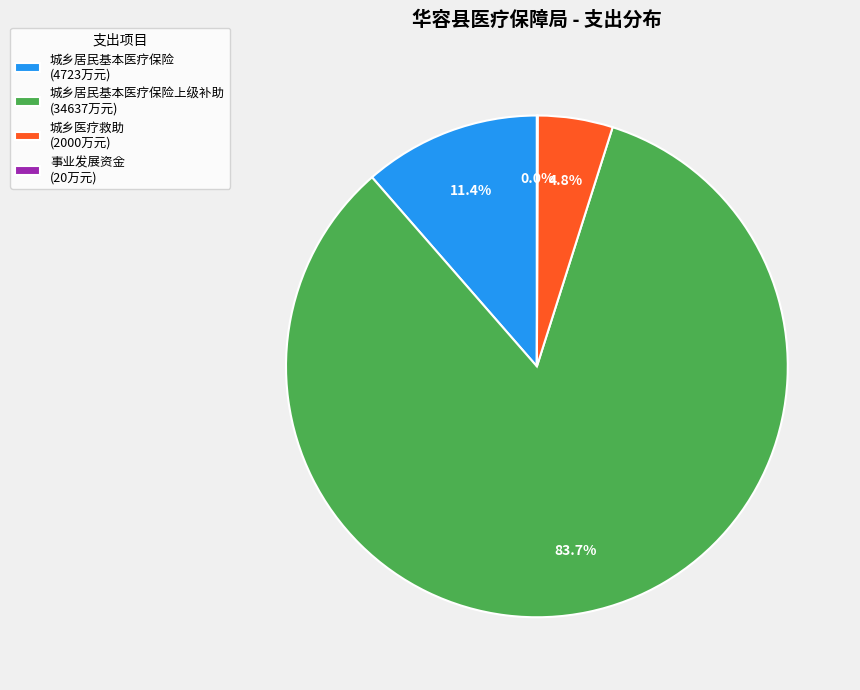

Which slice is the largest?

城乡居民基本医疗保险上级补助 (34637万元)